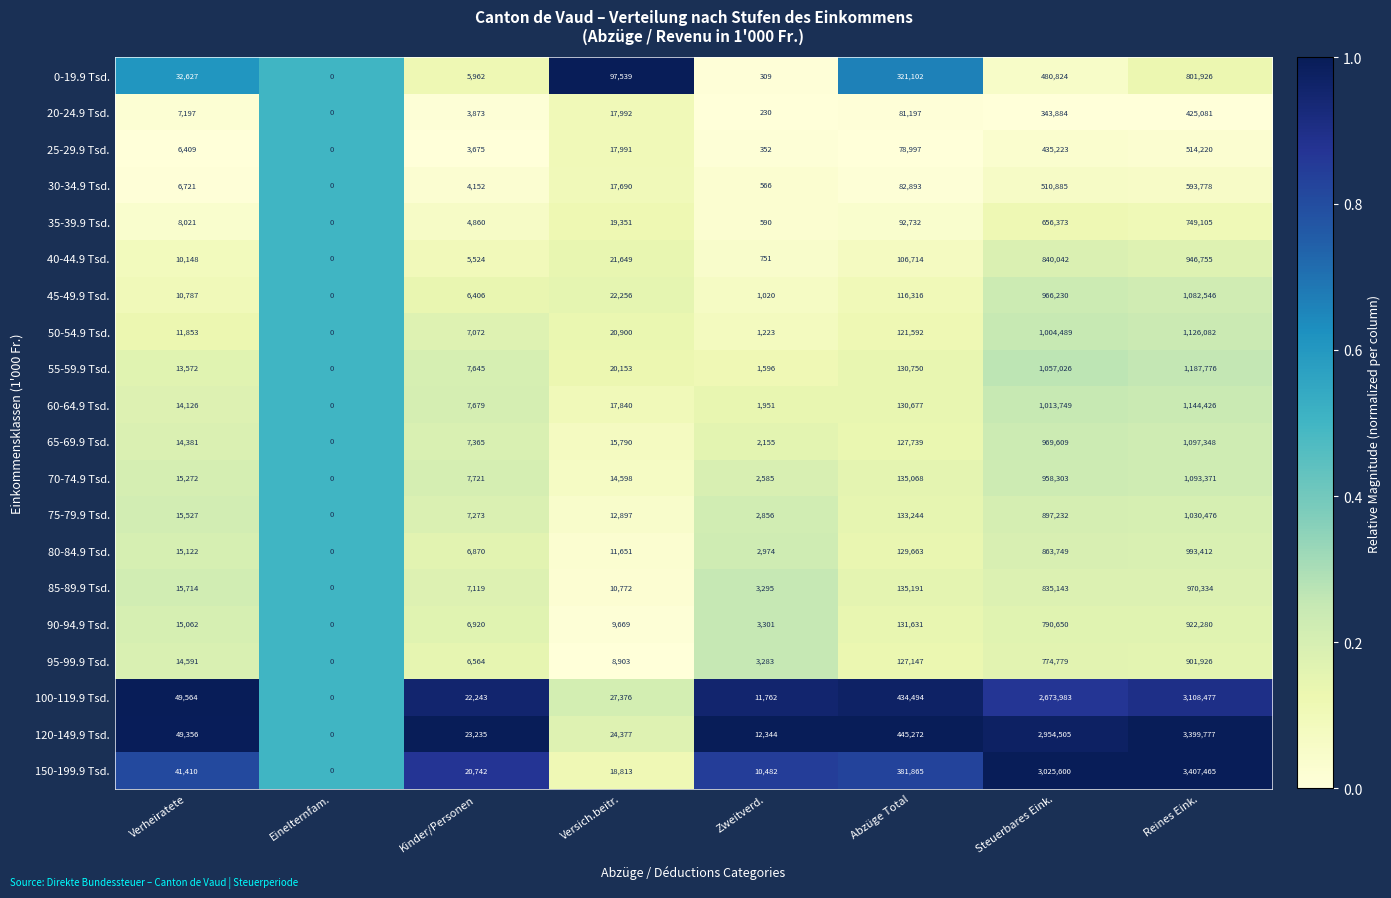

Is it true that 85-89.9 Tsd. equals 1321 at Zweitverd.?

False